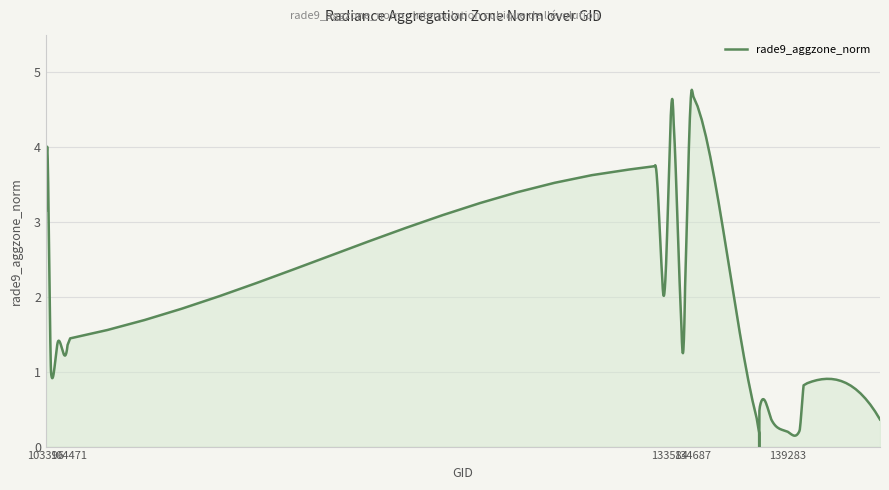

True or false: the data shows 1.0 at 103642.

True